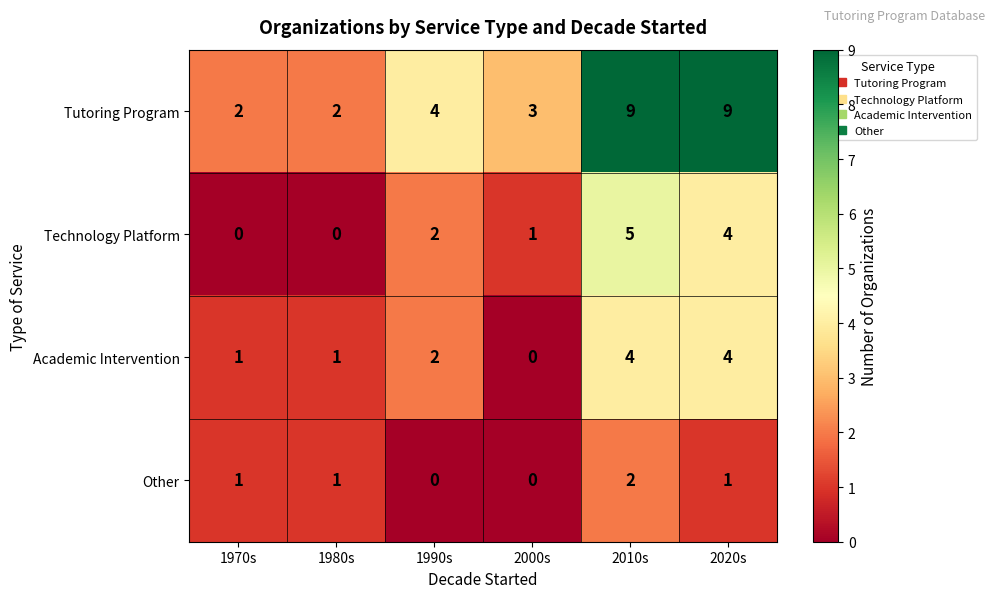

What is the maximum value shown in the chart?

9